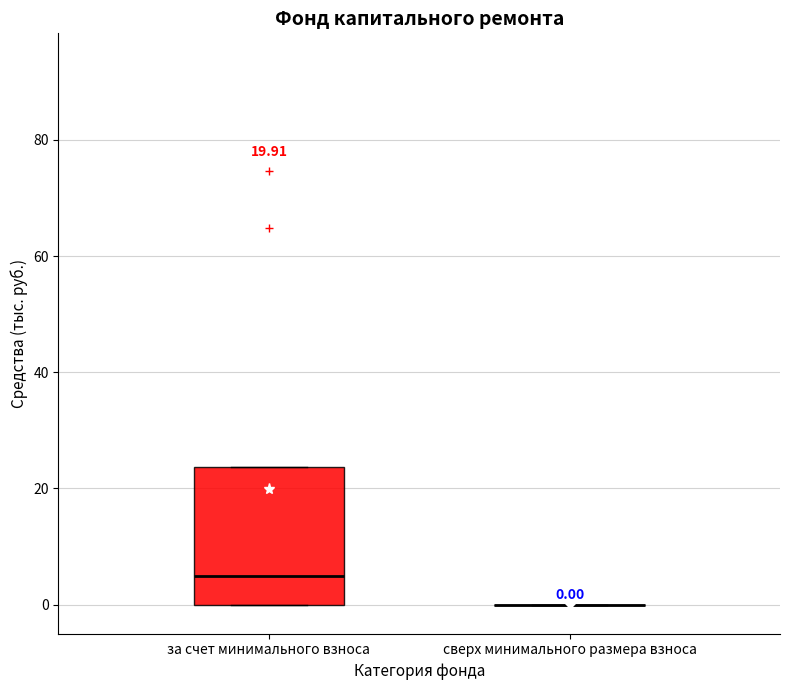

Comparing the boxes themselves (not the whiskers), which one is the tallest?

за счет минимального взноса